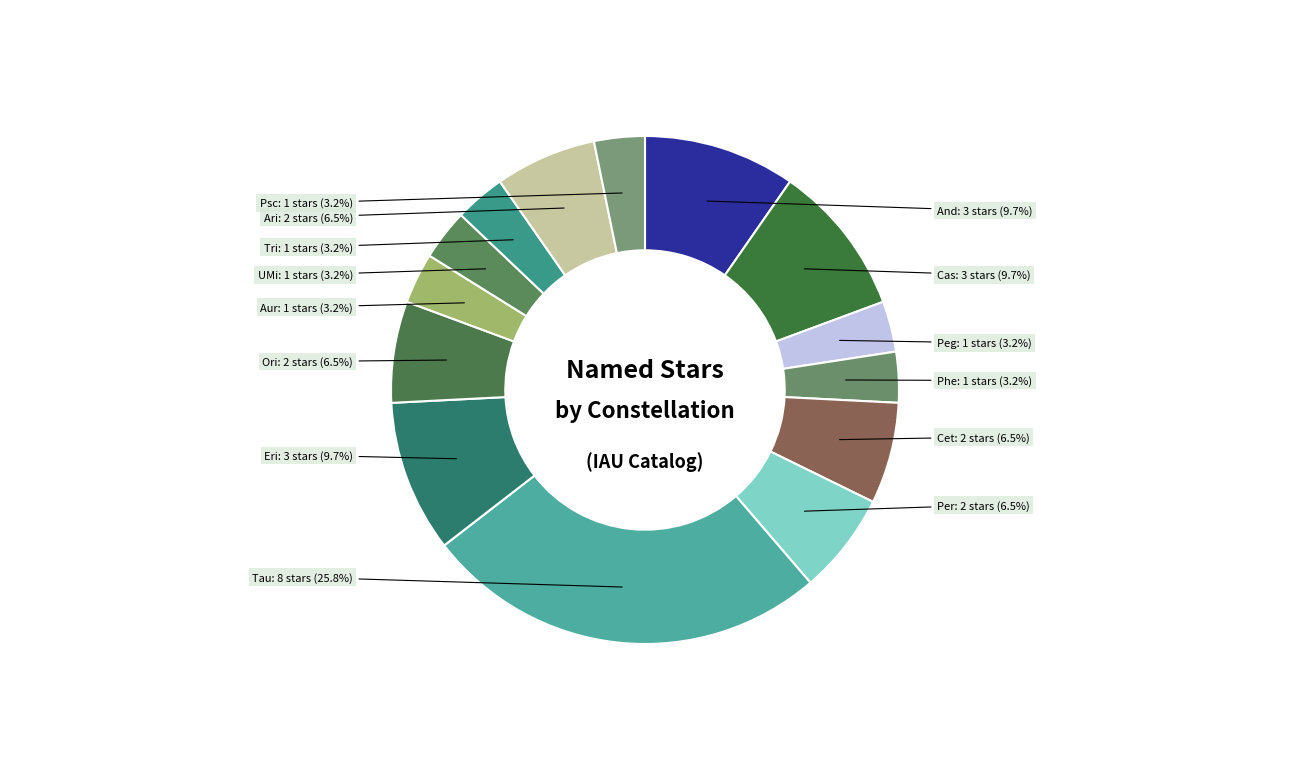

Do Cas and And together represent more than half of the pie?

No